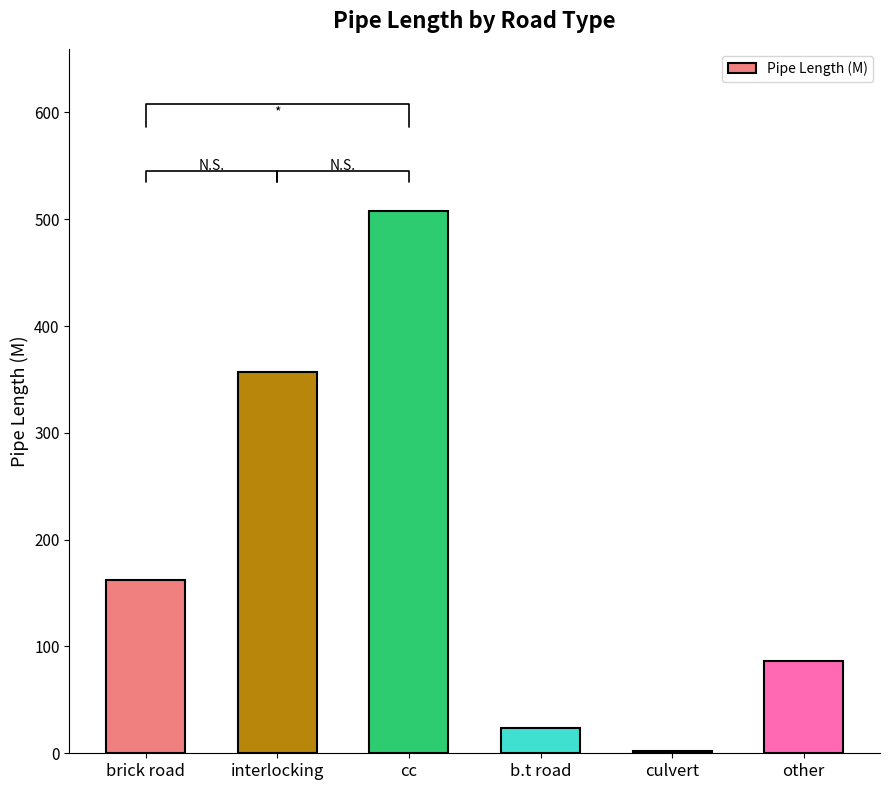

What is the difference between the second highest and minimum values?

354.5